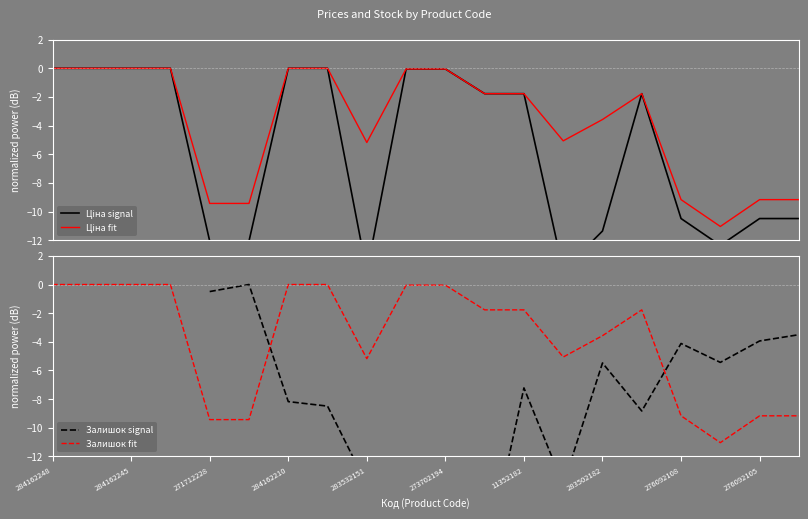

What is the lowest value of the Залишок fit series?

-11.0